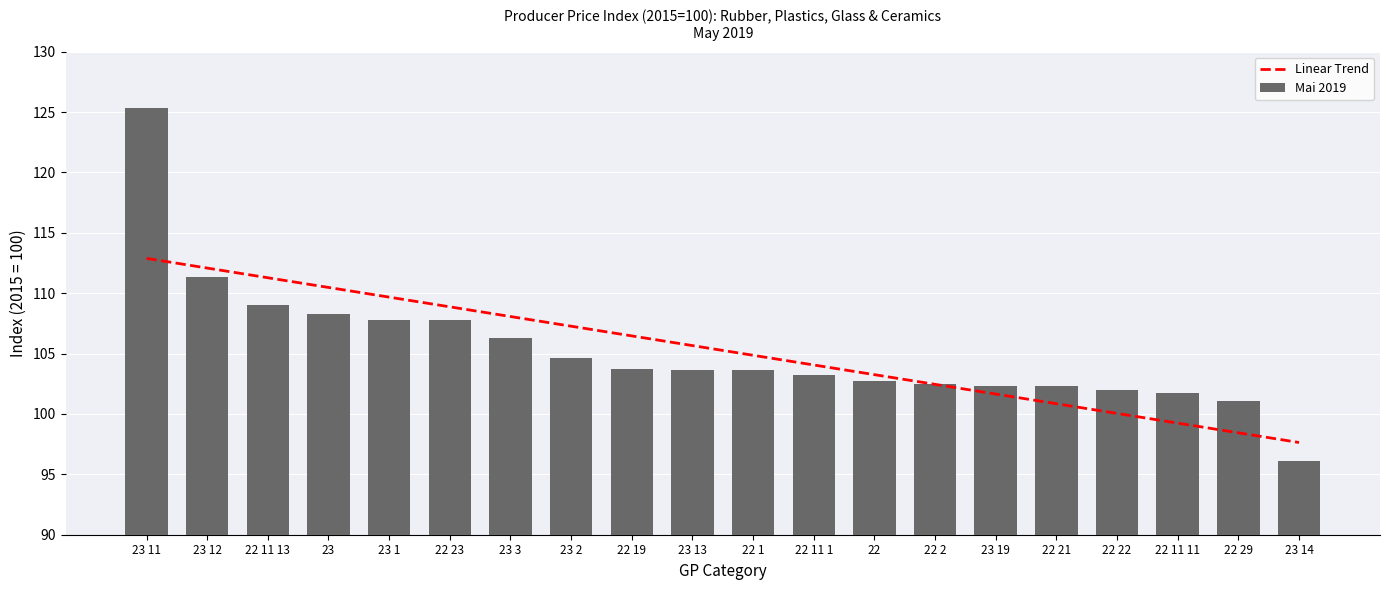

What is the minimum value for Mai 2019?

96.1